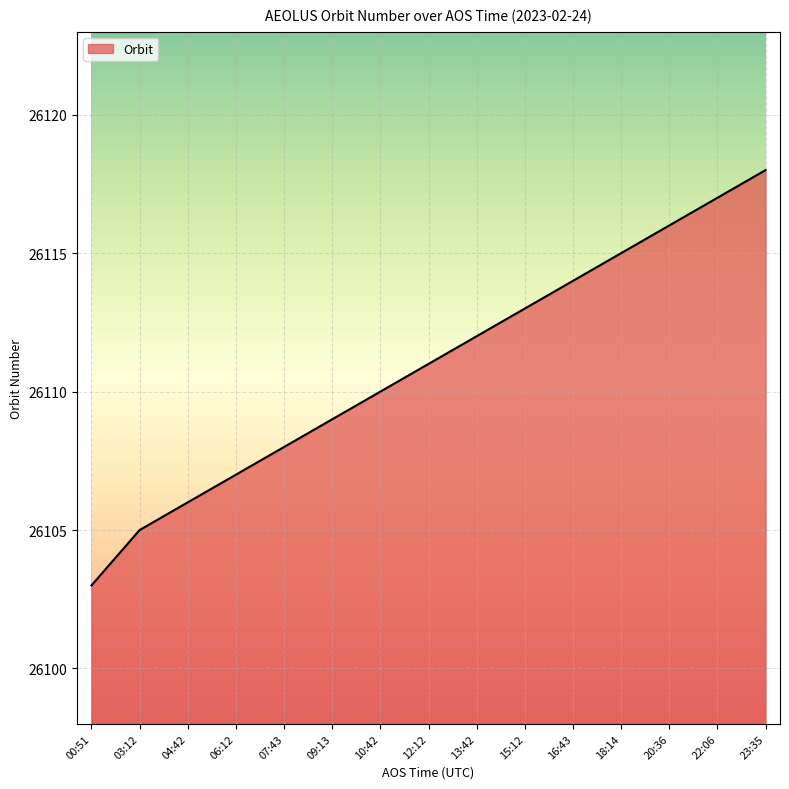

What is the difference between the second highest and minimum values?

14